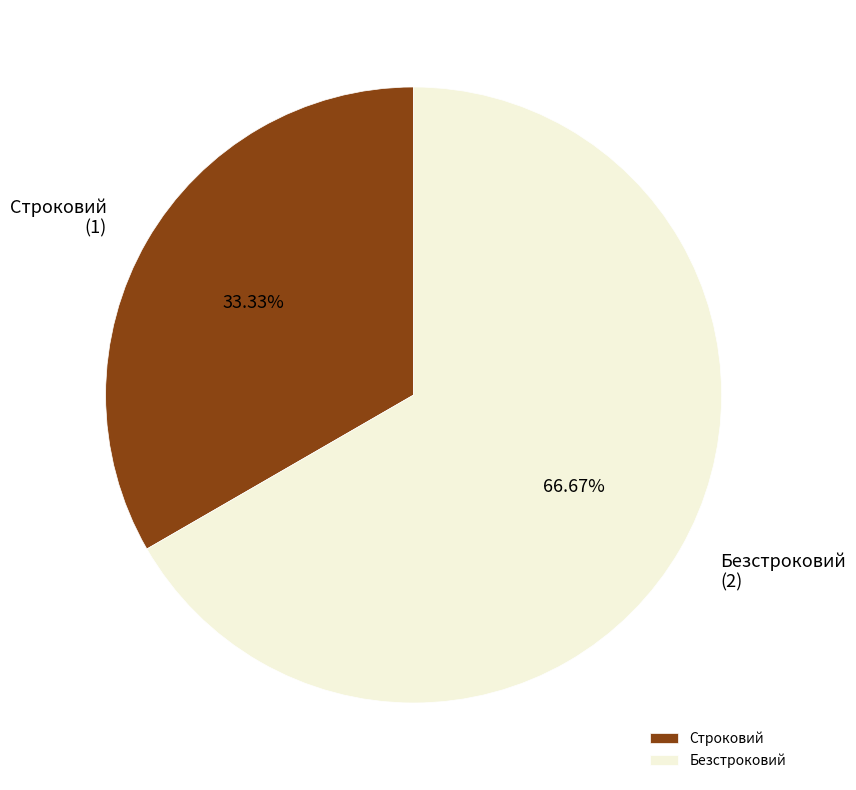

To the nearest percent, what is the difference between the Строковий and Безстроковий slice percentages?

33%